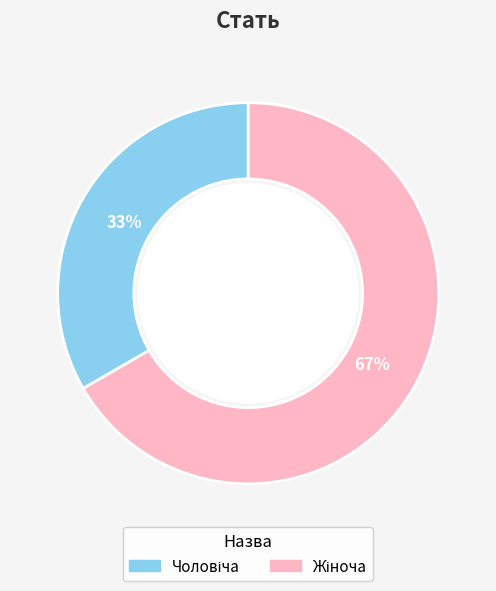

Does any single category account for the majority?

Yes